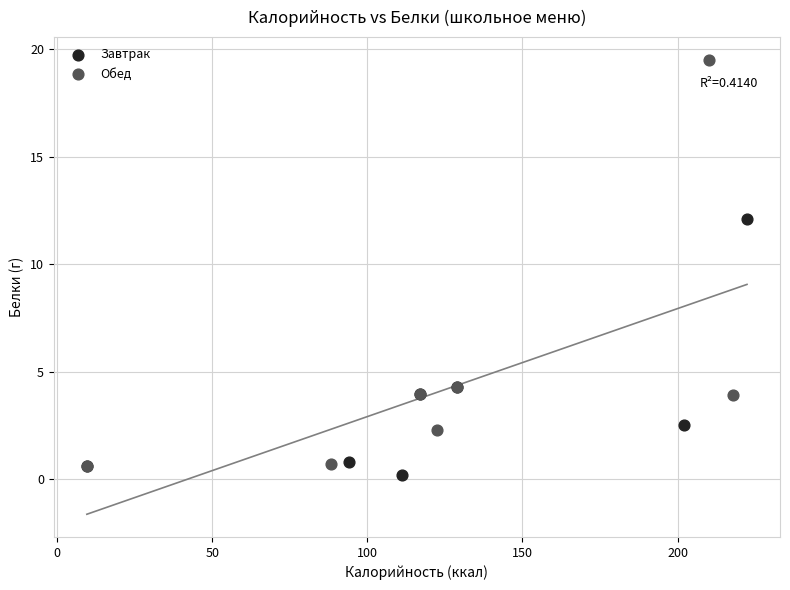

Which series reaches the maximum Y coordinate?

Обед